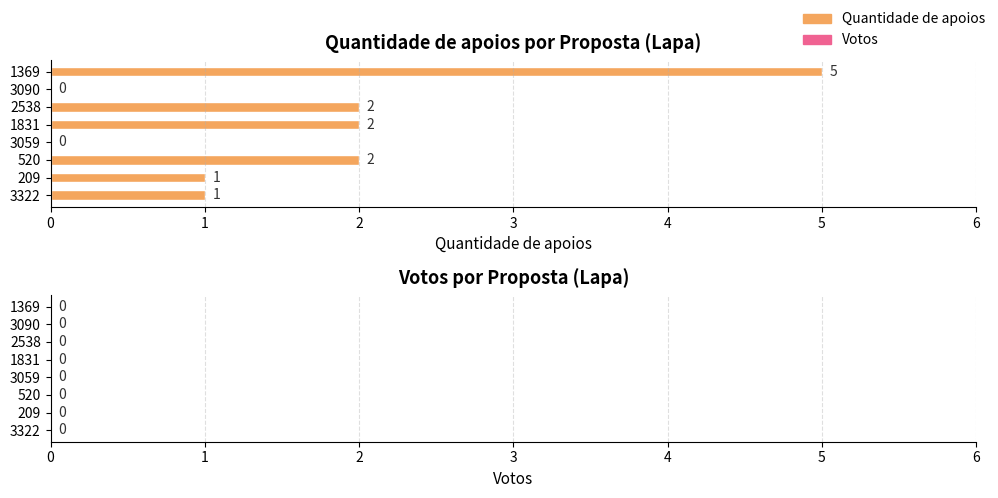

How many values are between 1 and 2?

5